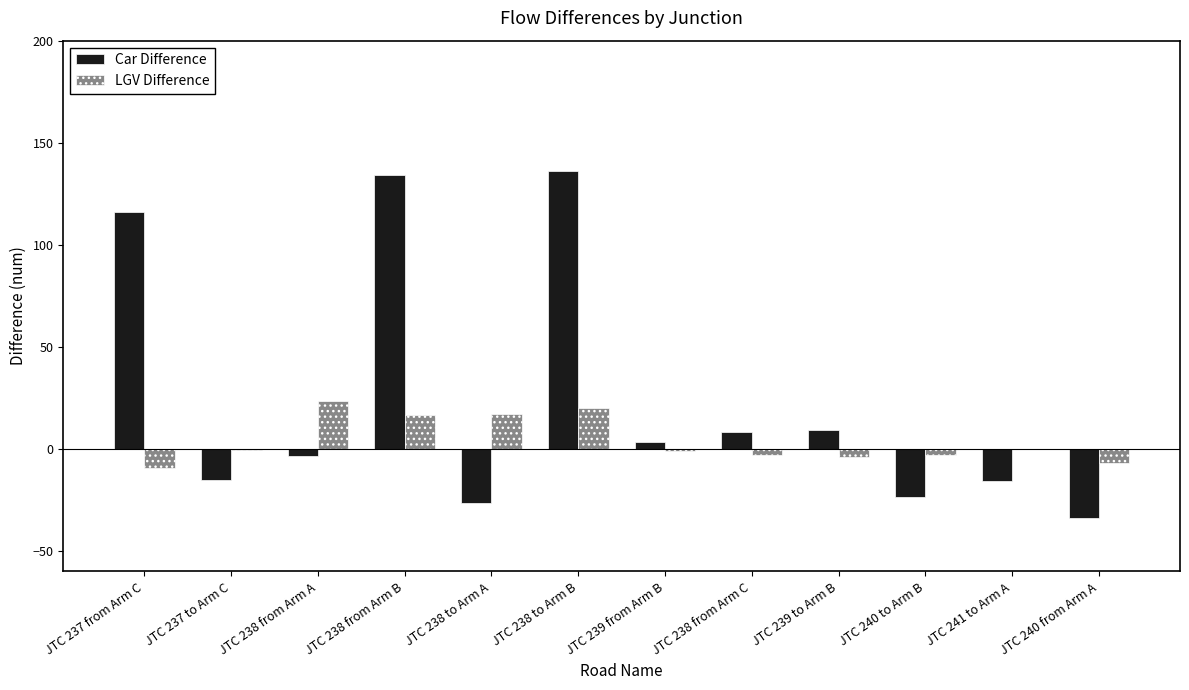

Read the LGV Difference value at JTC 237 to Arm C.

-0.4